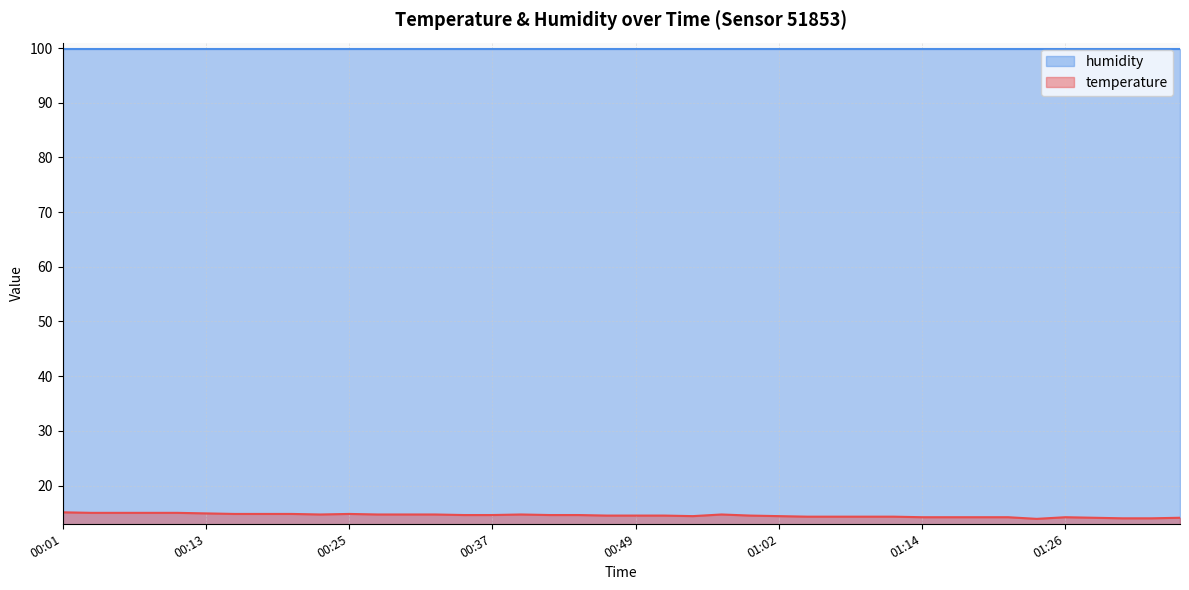

Rank the categories by value from highest to lowest.

00:01, 00:03, 00:05, 00:08, 00:10, 00:13, 00:15, 00:18, 00:20, 00:25, 00:23, 00:27, 00:30, 00:32, 00:40, 00:57, 00:35, 00:37, 00:42, 00:45, 00:47, 00:49, 00:52, 00:59, 00:54, 01:02, 01:04, 01:07, 01:09, 01:12, 01:14, 01:17, 01:19, 01:21, 01:26, 01:32, 01:39, 01:34, 01:37, 01:24